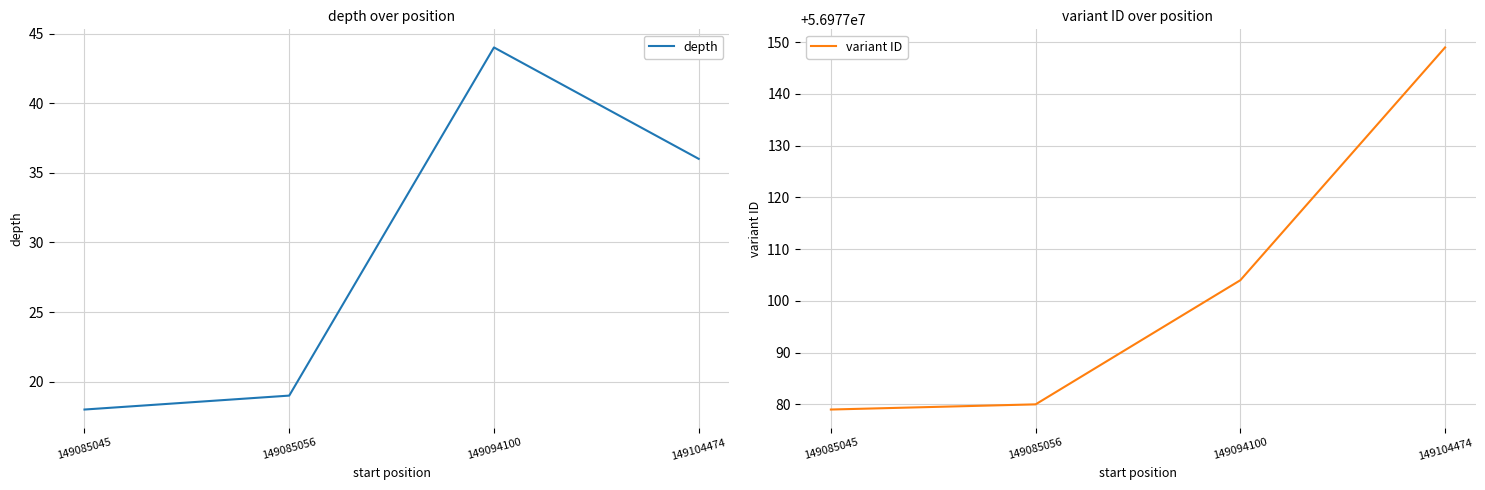

True or false: depth has more than 2 interior local peaks.

False